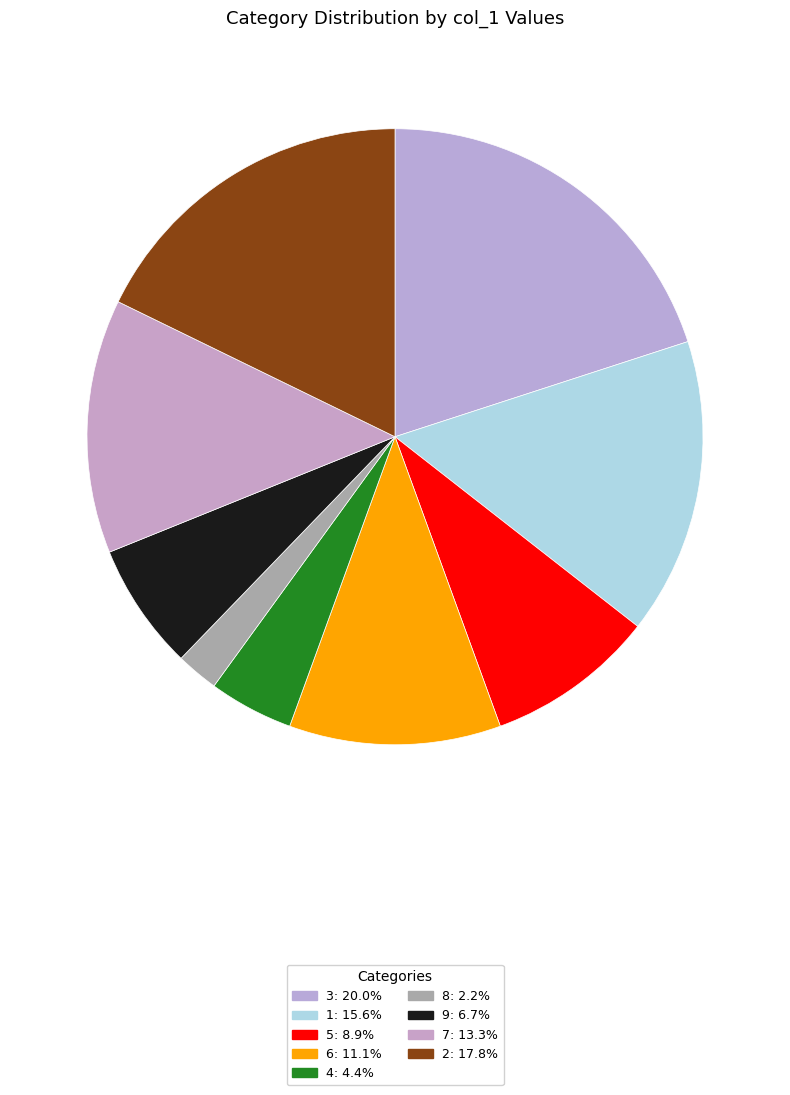

How many slices are in this pie chart?

9